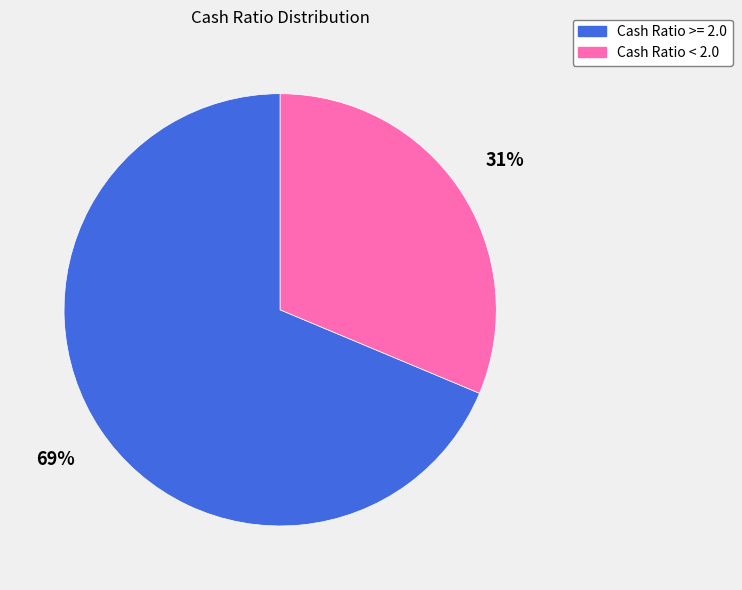

To the nearest percent, what is the average slice percentage?

50%